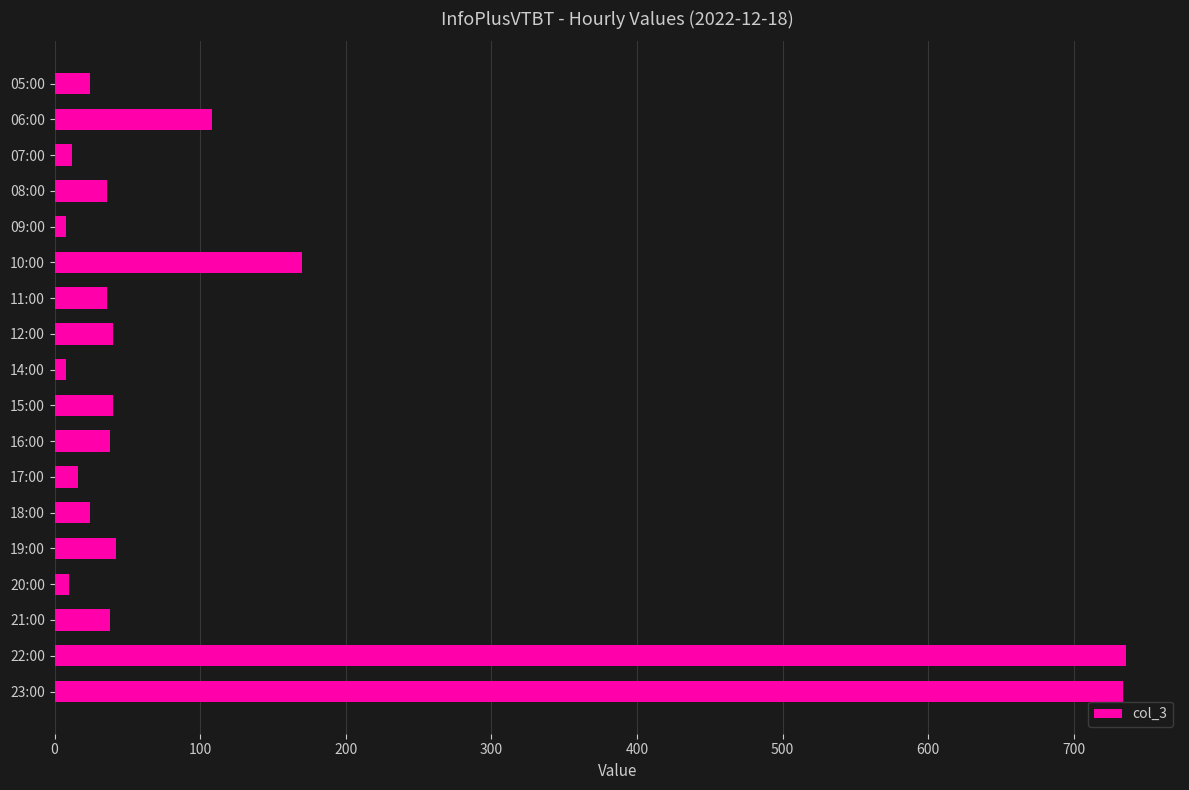

What is the maximum value shown in the chart?

736